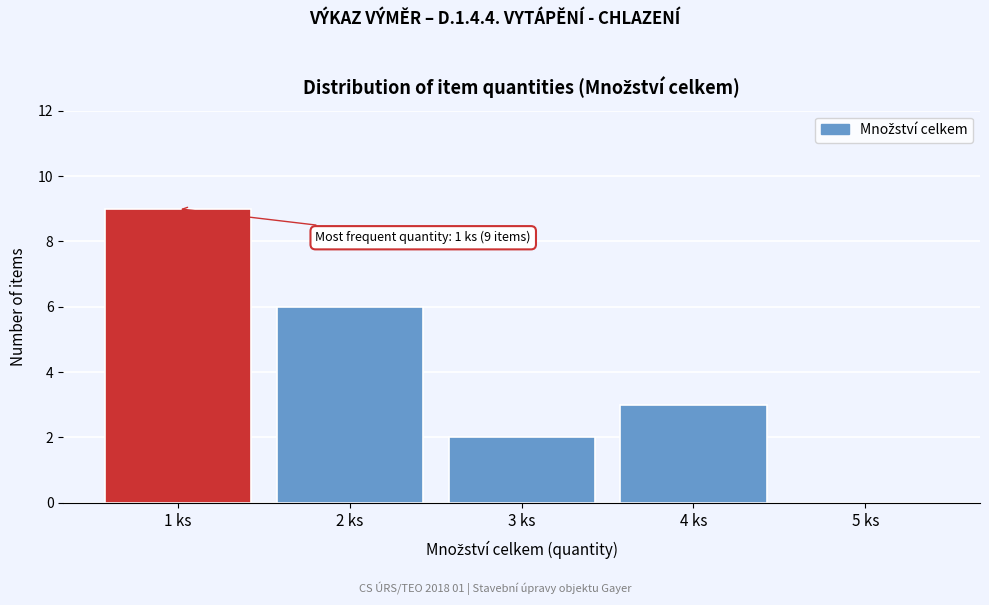

Reading left to right, what are all the values shown in this chart?

1 ks=9	2 ks=6	3 ks=2	4 ks=3	5 ks=0